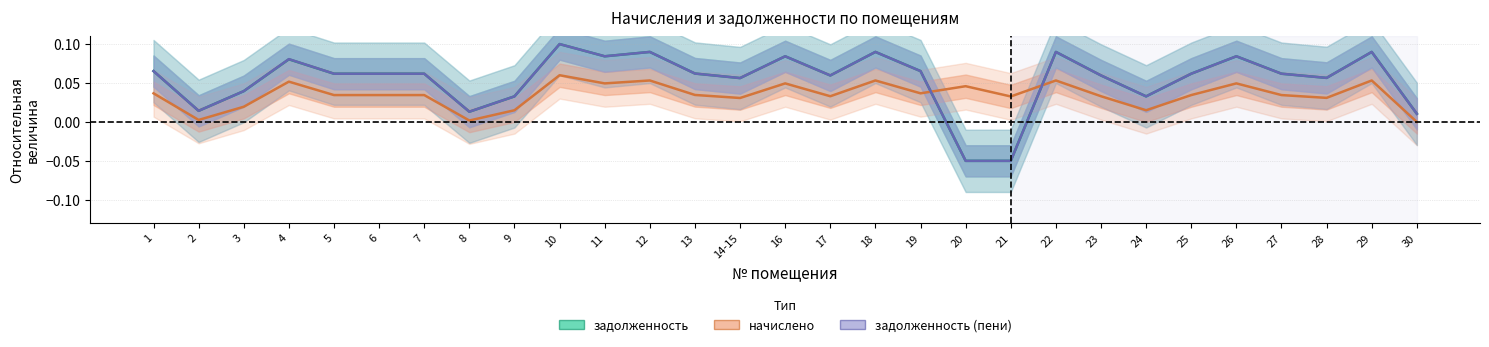

After their last crossing, which series has the higher values: задолженность or начислено?

задолженность